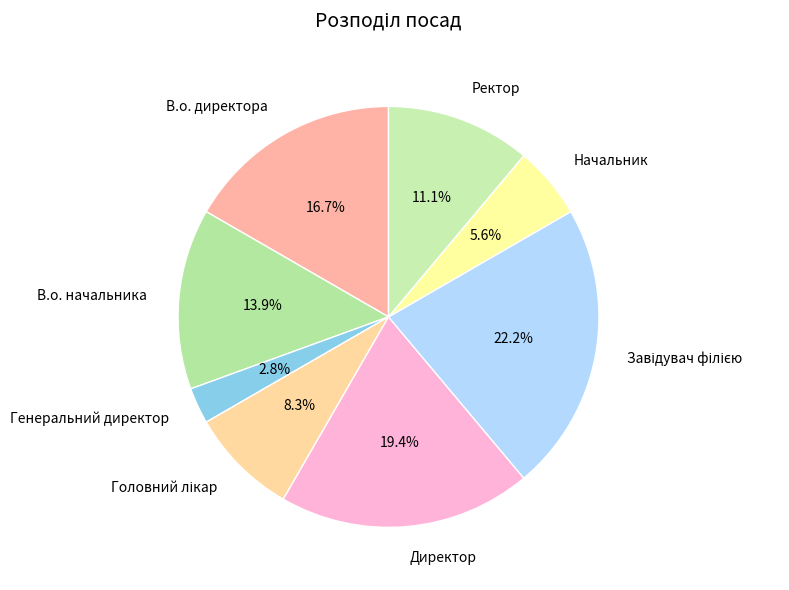

To the nearest percent, what is the difference between the largest and smallest slice percentages?

19%